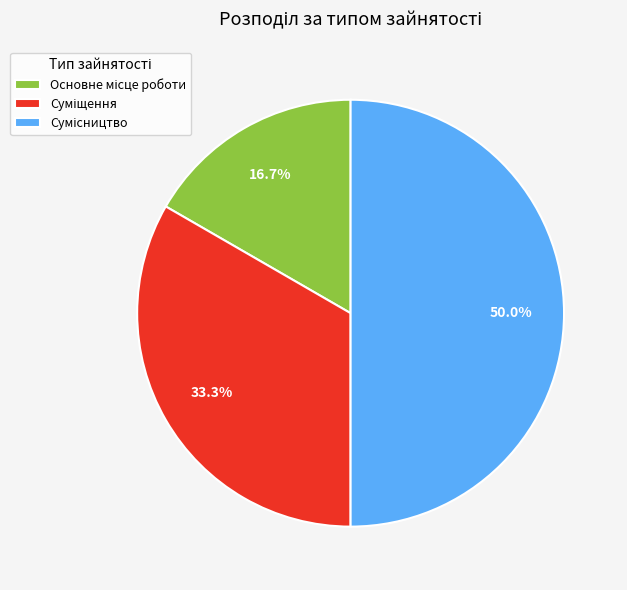

How many slices are in this pie chart?

3